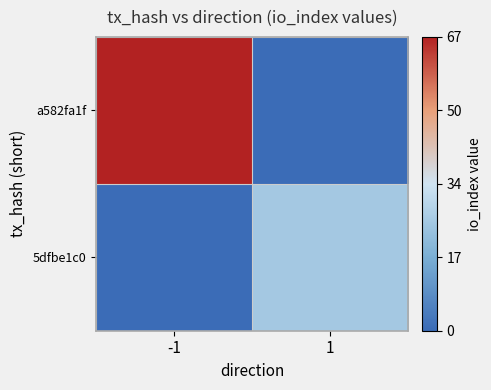

List the series in order of their overall mean, lowest first.

5dfbe1c0, a582fa1f